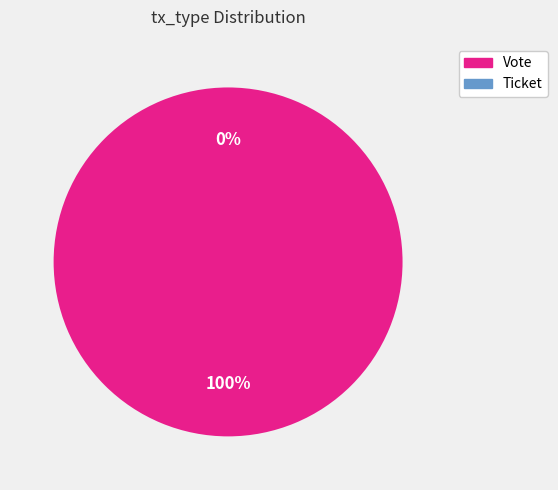

Is there a majority slice in this chart?

Yes